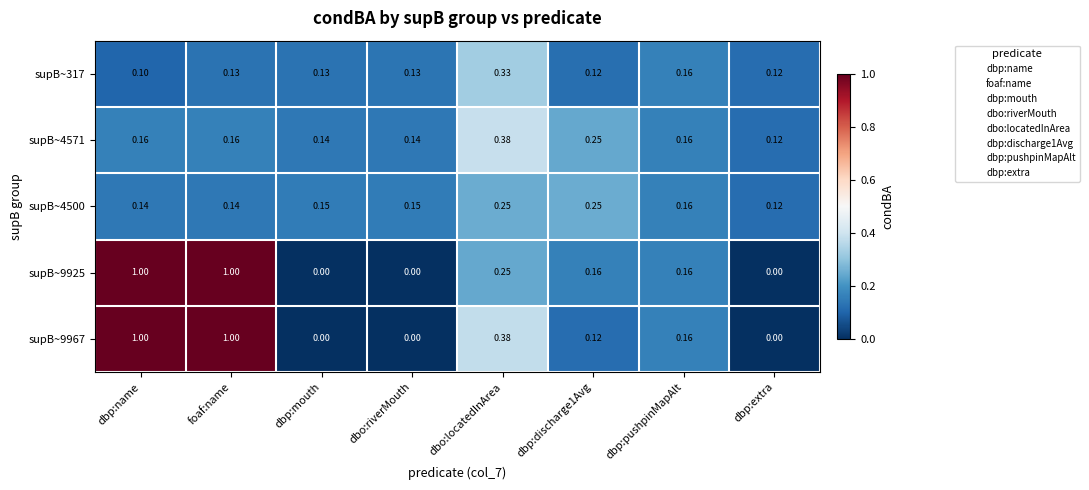

Is the value of supB~317 at dbp:discharge1Avg greater than the value of supB~4500 at dbp:pushpinMapAlt?

No